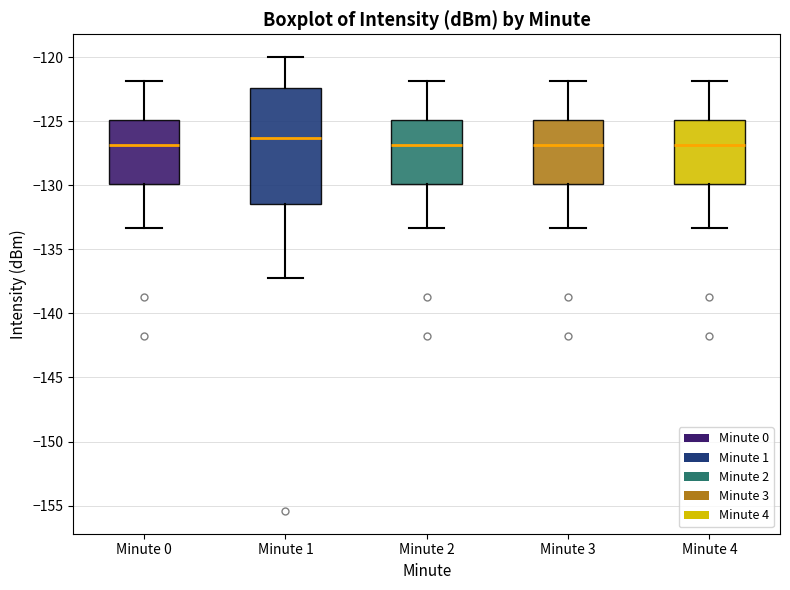

Reading left to right, read every box against the y-axis: the position of its median line, the range the box covers, and the ends of its whiskers. The values are not printed on the chart, so give them approximately, as read against the axis.

Minute 0: median -127.0, box -130.0 to -125.0, whiskers -133.5 to -122.0
Minute 1: median -126.5, box -131.5 to -122.5, whiskers -137.0 to -120.0
Minute 2: median -127.0, box -130.0 to -125.0, whiskers -133.5 to -122.0
Minute 3: median -127.0, box -130.0 to -125.0, whiskers -133.5 to -122.0
Minute 4: median -127.0, box -130.0 to -125.0, whiskers -133.5 to -122.0